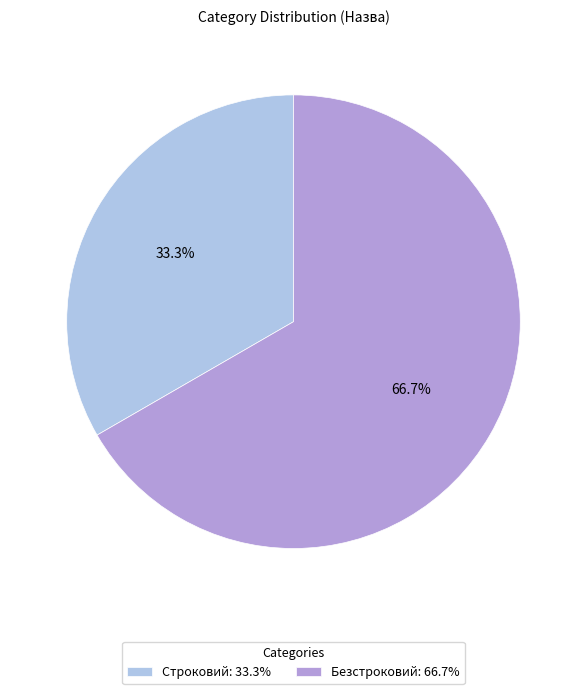

True or false: Строковий accounts for 44% of the total.

False